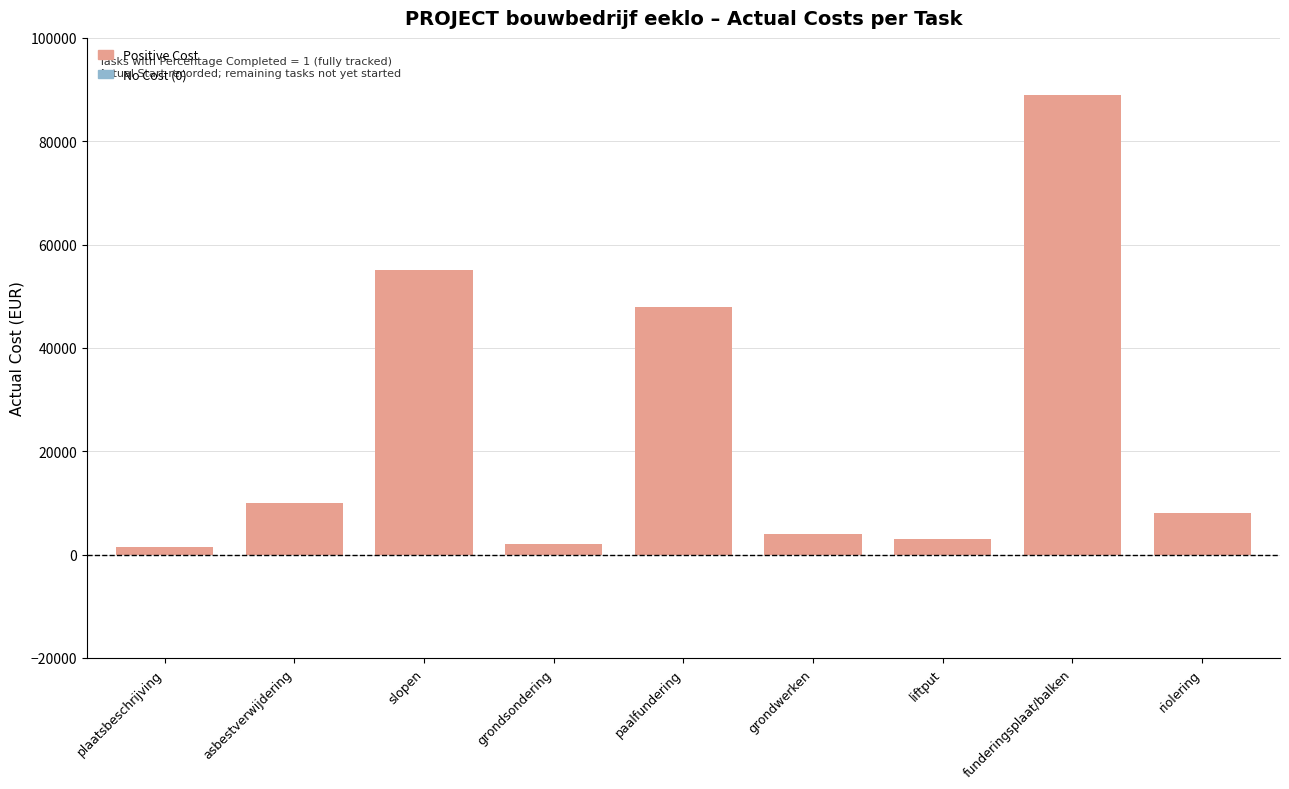

Reading left to right, list all the values displayed in this chart.

plaatsbeschrijving=1500	asbestverwijdering=10000	slopen=55000	grondsondering=2000	paalfundering=48000	grondwerken=4000	liftput=3000	funderingsplaat/balken=89000	riolering=8000